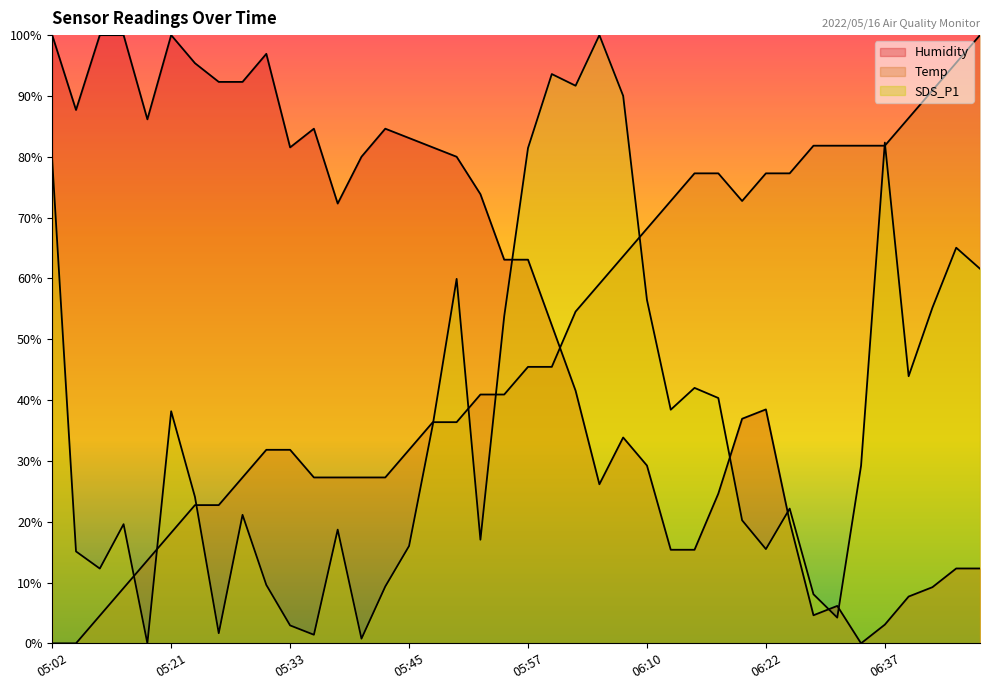

At which category does Temp reach its first local valley?

06:20